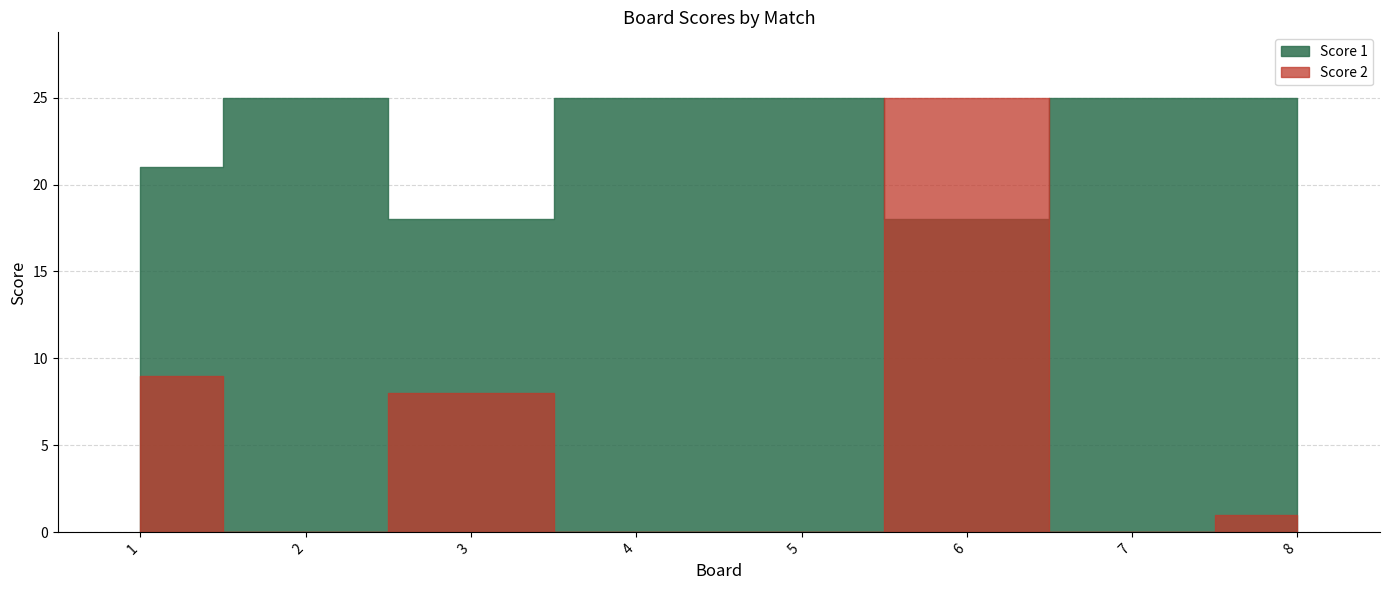

The Score 2 series shows 11 at 3. True or false?

False